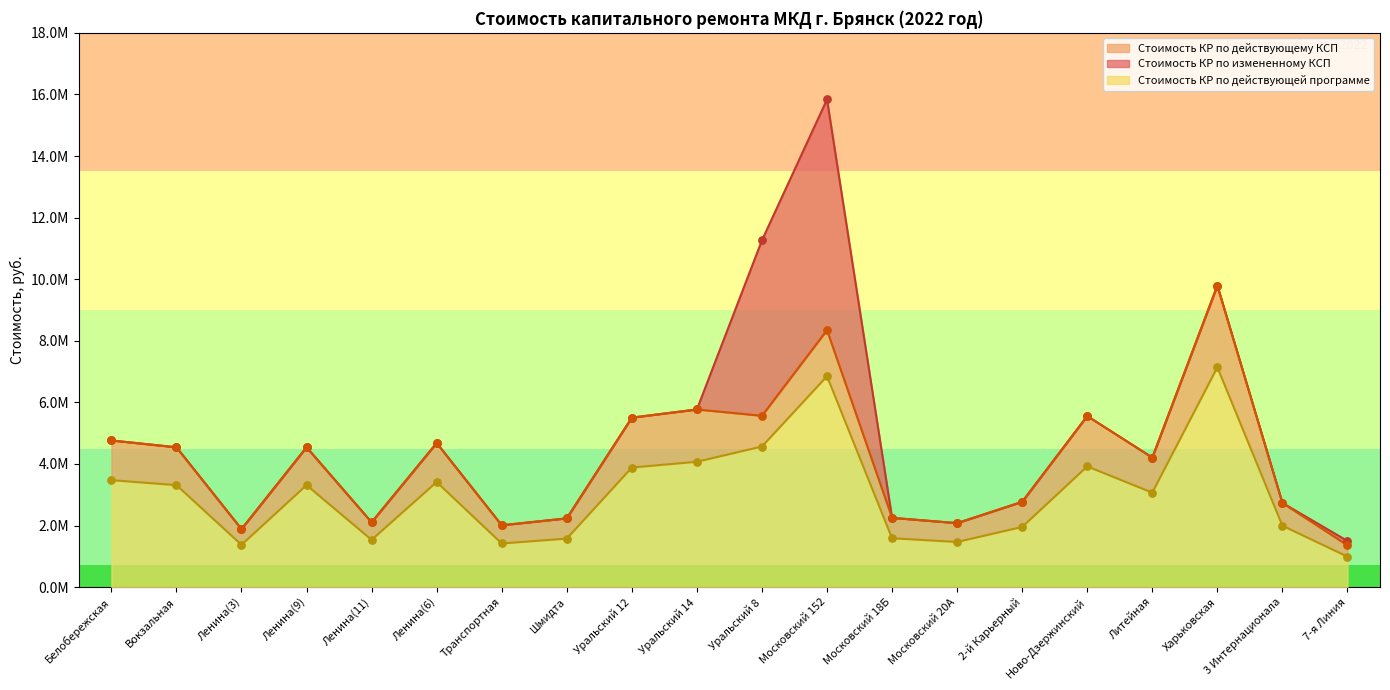

At which category is the sum across all series the highest?

Московский 152